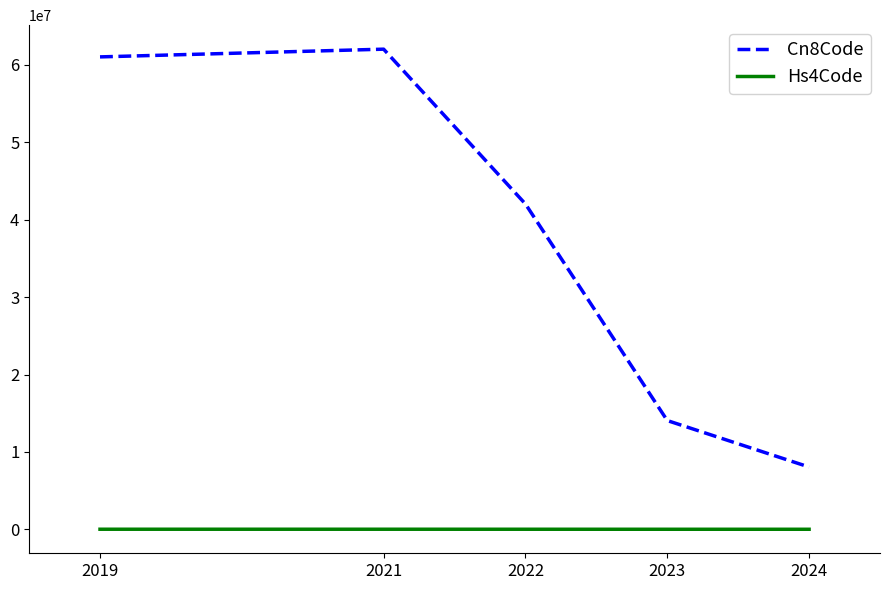

The value of Hs4Code at 2021 is 6204. True or false?

True